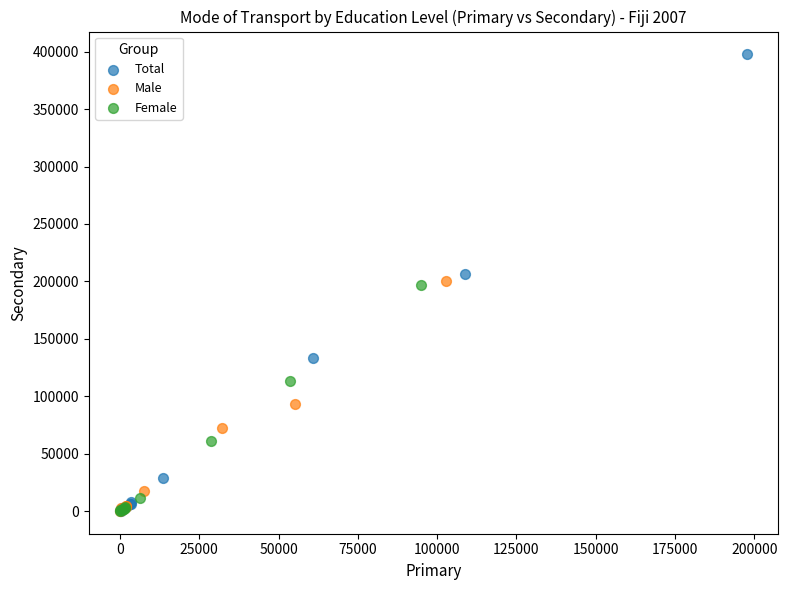

Which series has the widest spread of Y values?

Total